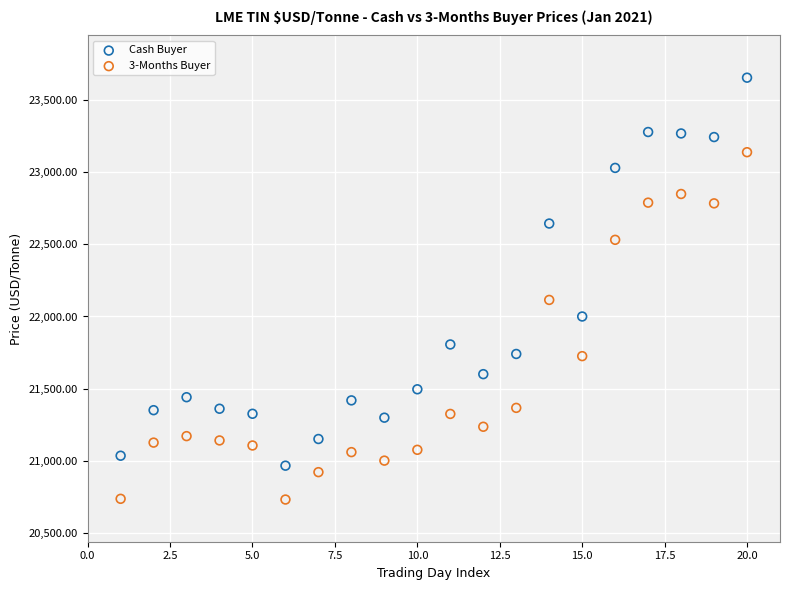

What are all the series names shown in the legend?

Cash Buyer, 3-Months Buyer